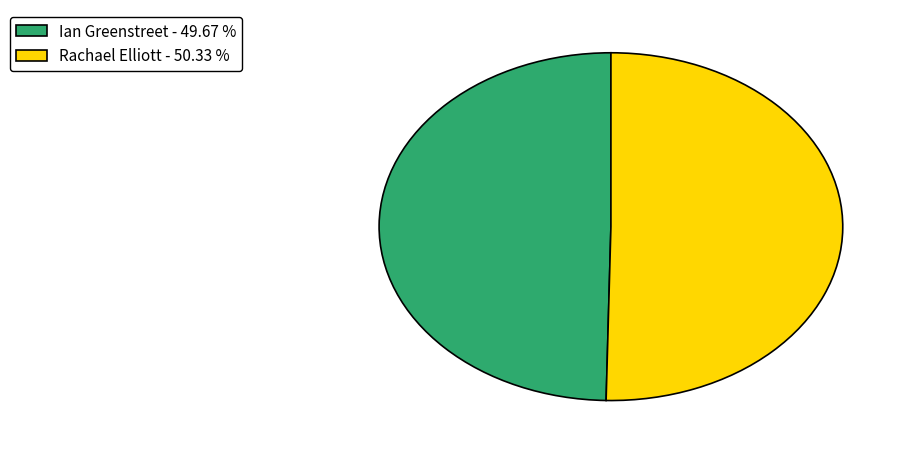

The Ian Greenstreet slice represents 36% of the pie. True or false?

False